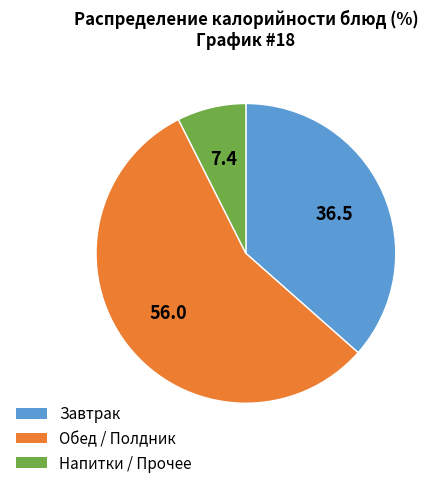

Is there any slice that represents more than half of the pie?

Yes